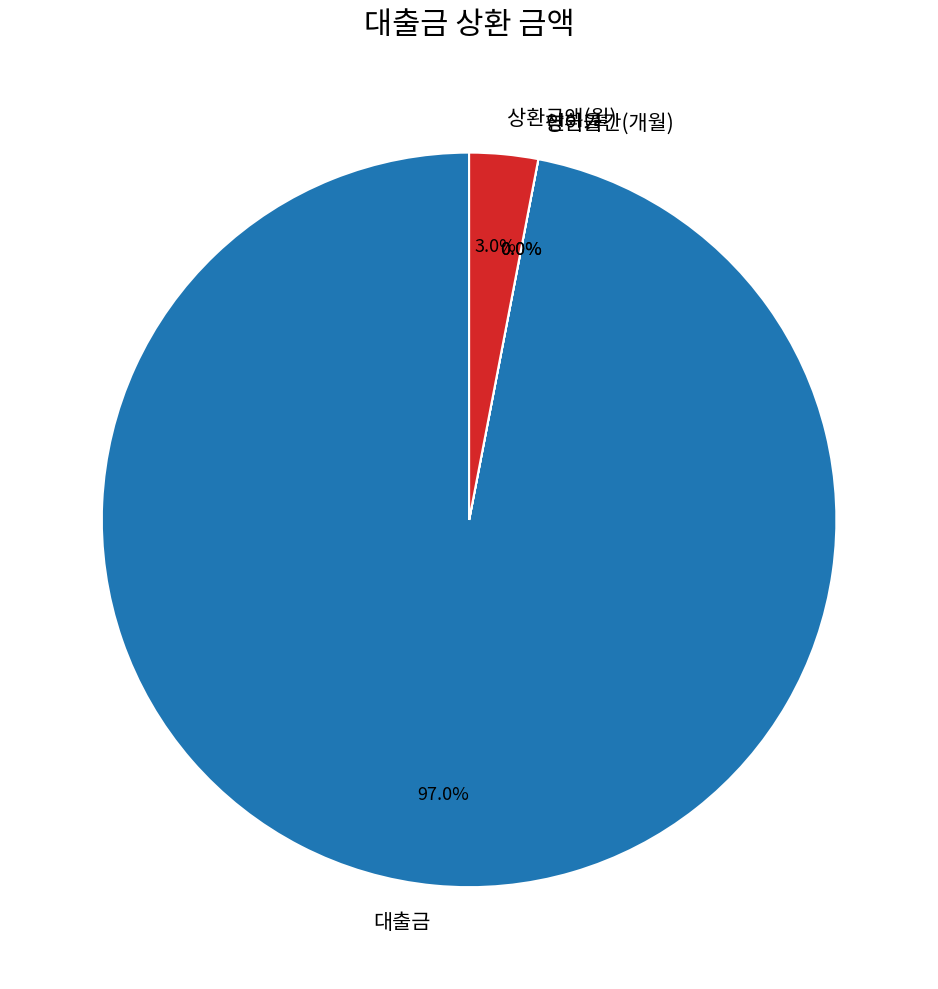

Which category accounts for the majority?

대출금